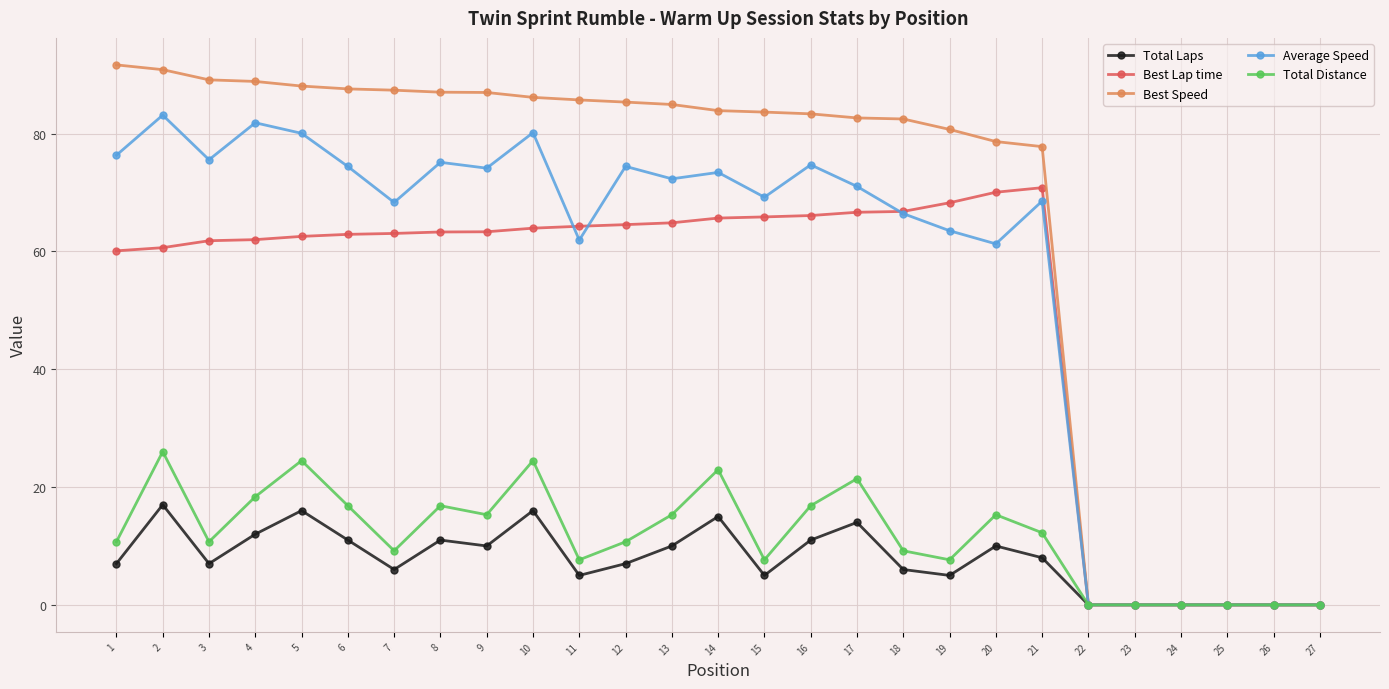

Where is the first local maximum for Total Distance?

2